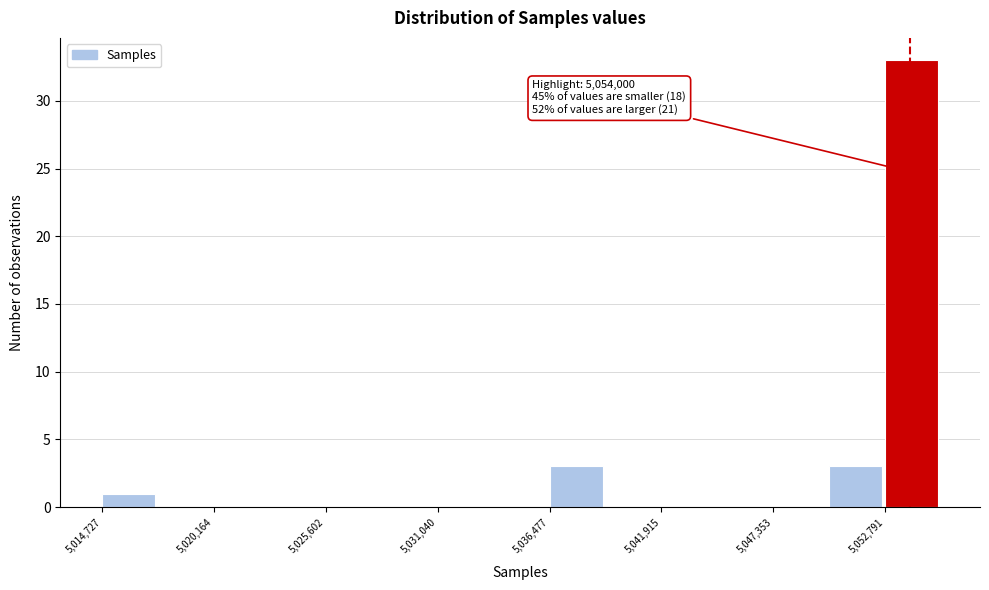

Around what value on the x-axis is the tallest bar? Give the approximate position of its centre, as read against the axis.

5054000